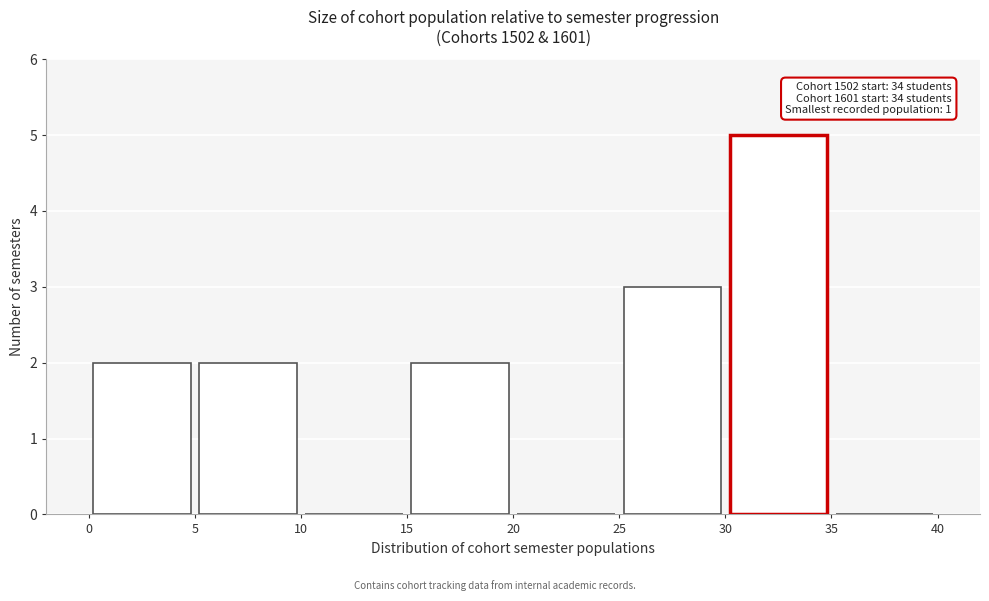

Which range on the x-axis has the tallest bar?

30 to 35